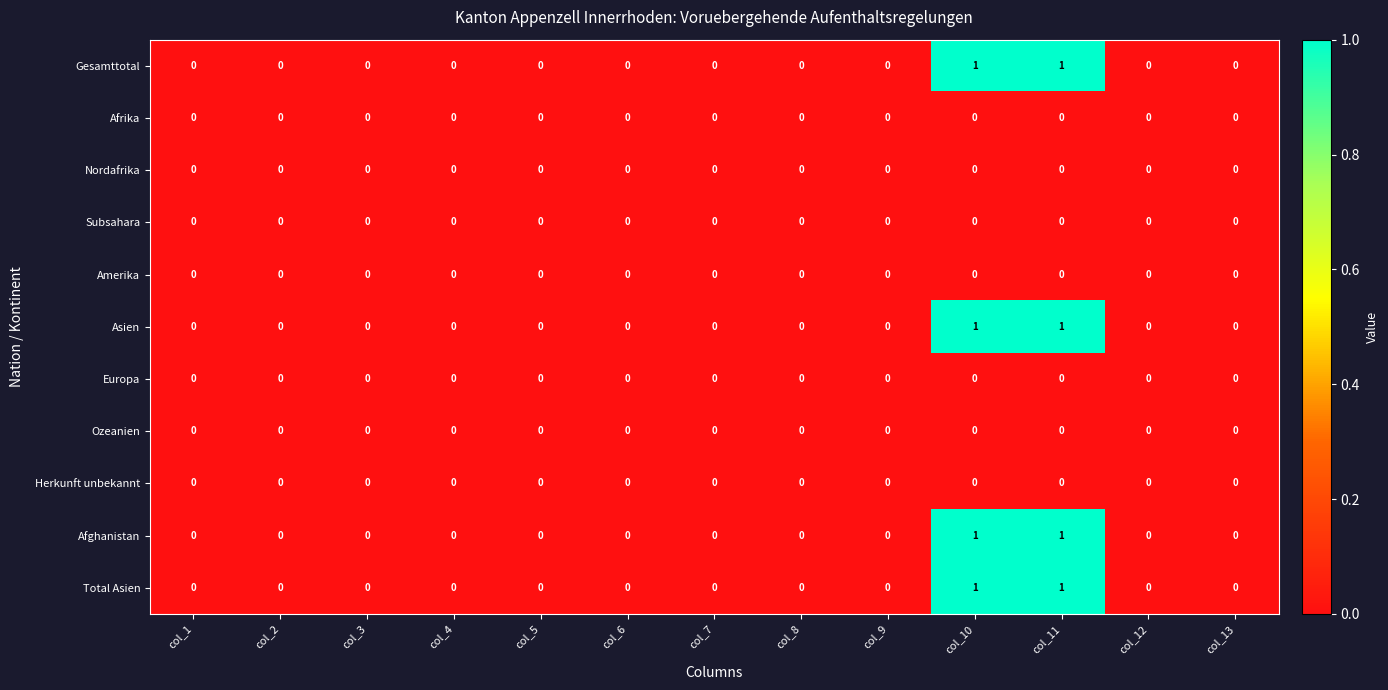

The value of Total Asien at col_3 is 0. True or false?

True